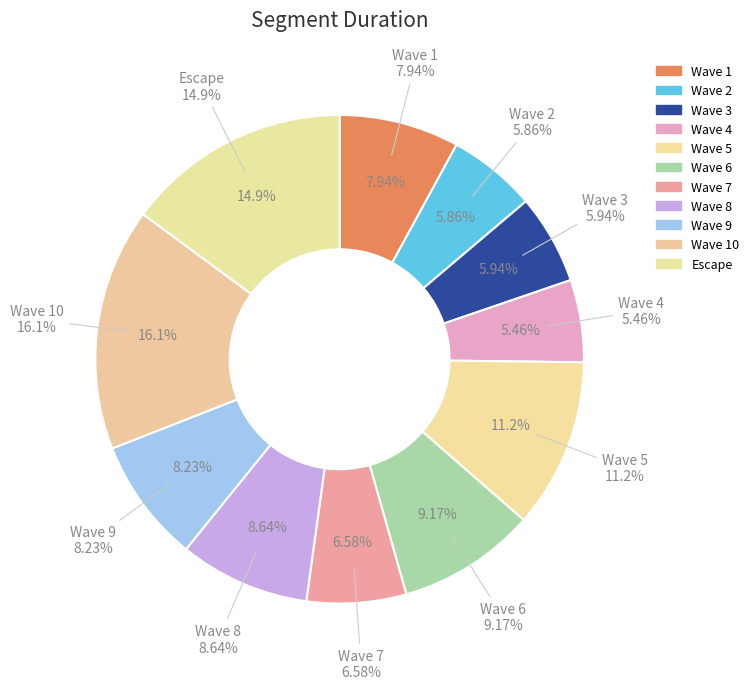

The Wave 7 slice represents 7% of the pie. True or false?

True